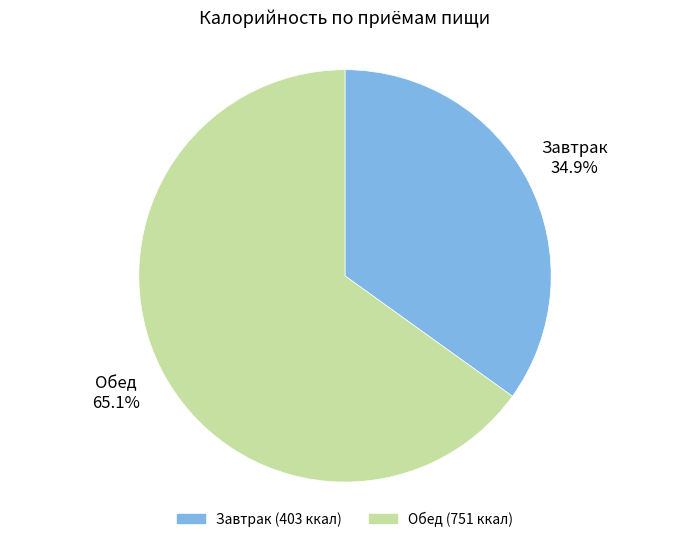

To the nearest percent, what portion does Обед represent?

65%